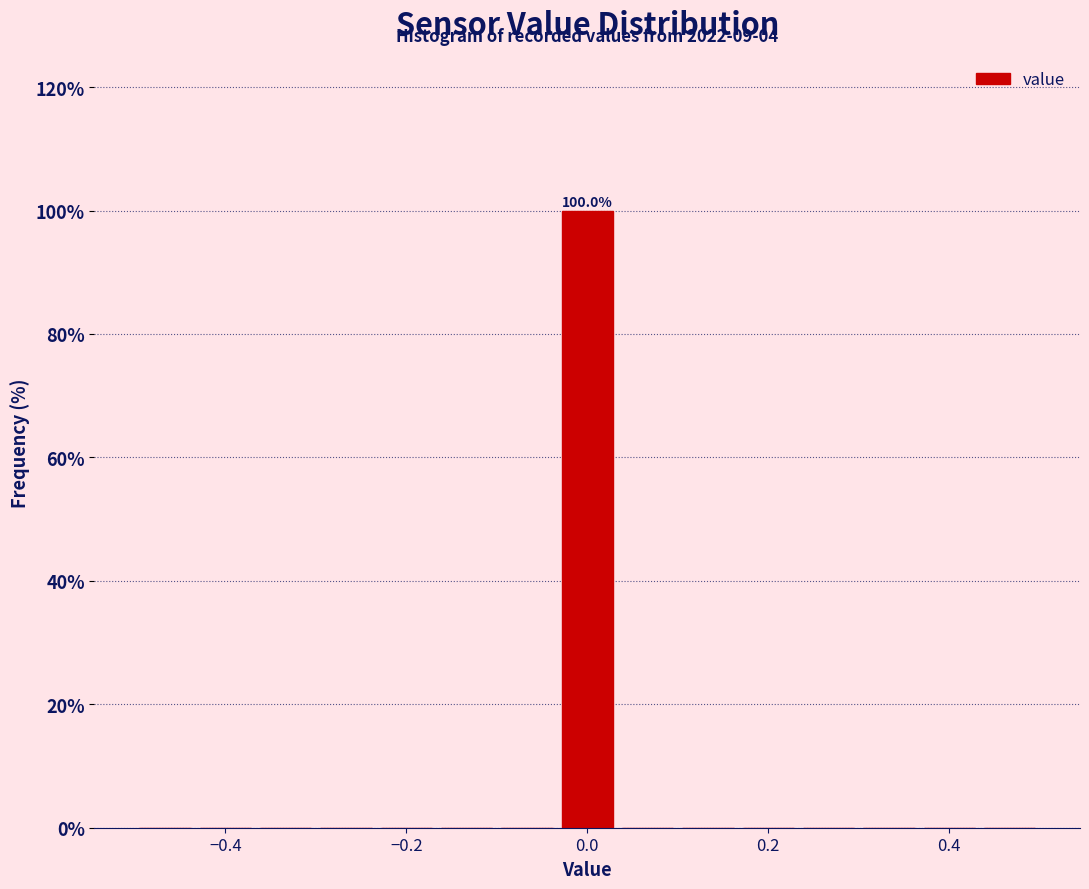

Around what value on the x-axis is the tallest bar? Give the approximate position of its centre, as read against the axis.

0.00